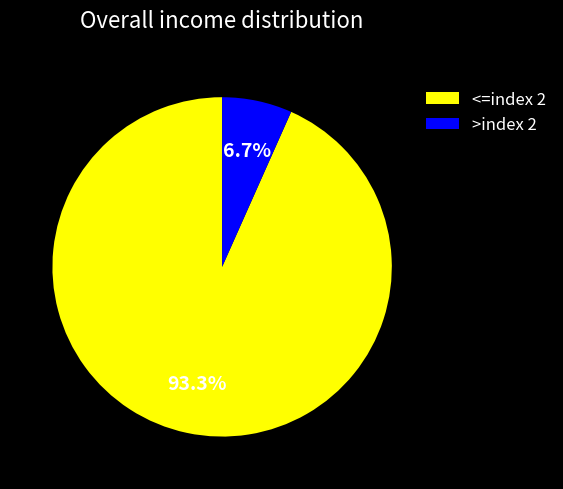

To the nearest percent, what is the average slice percentage?

50%